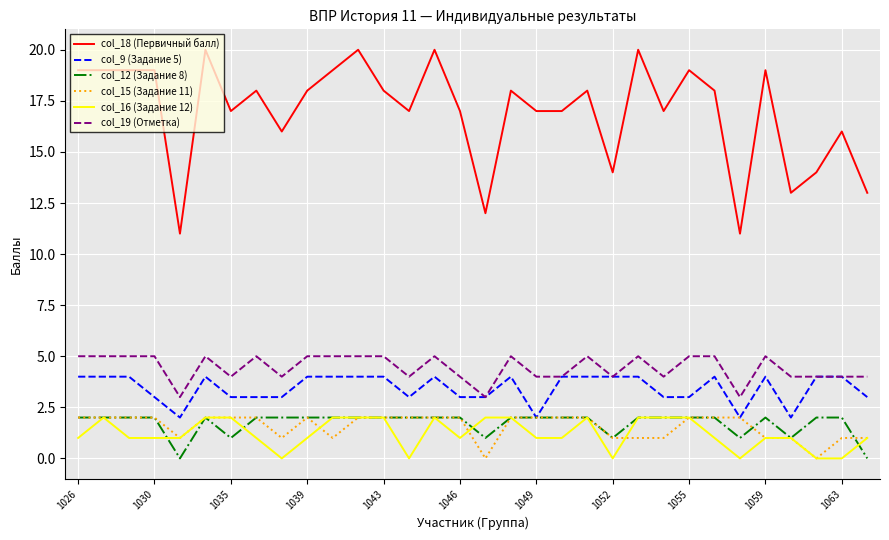

True or false: col_16 (Задание 12) and col_18 (Первичный балл) cross at least once.

False